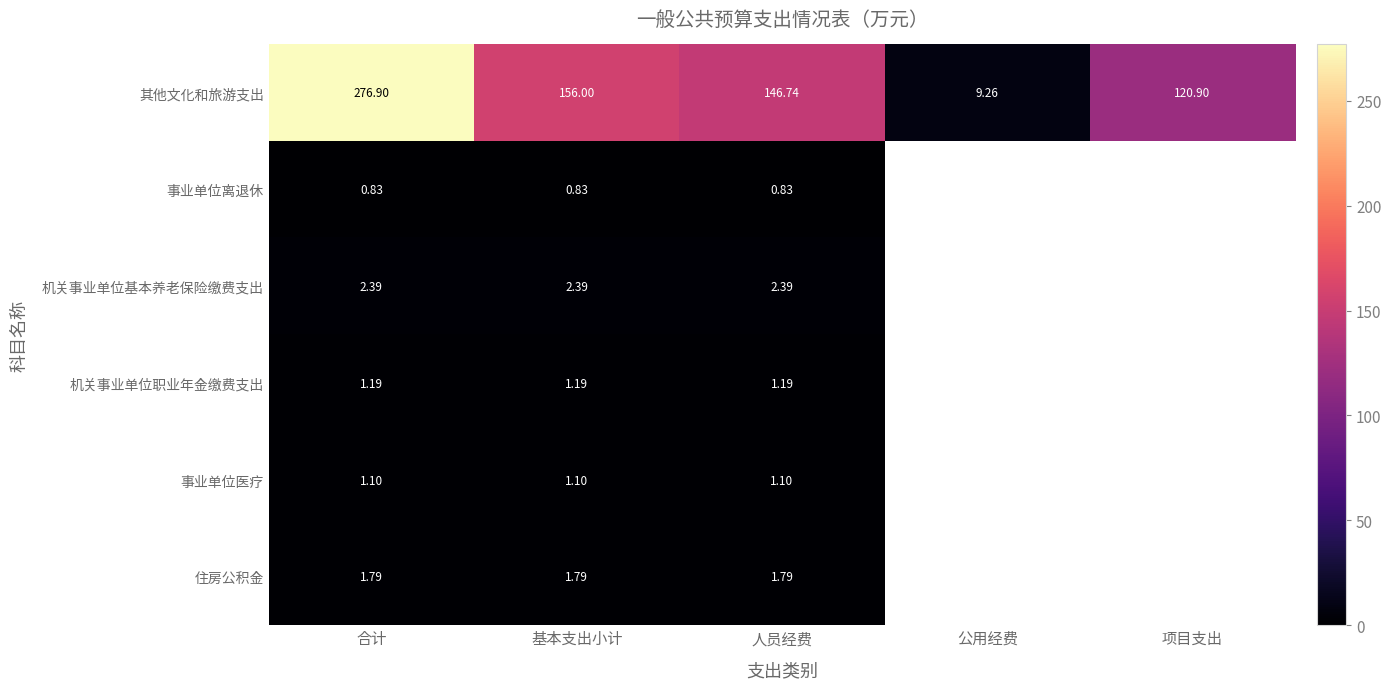

Rank the series at 人员经费 from lowest to highest value.

事业单位离退休, 事业单位医疗, 机关事业单位职业年金缴费支出, 住房公积金, 机关事业单位基本养老保险缴费支出, 其他文化和旅游支出